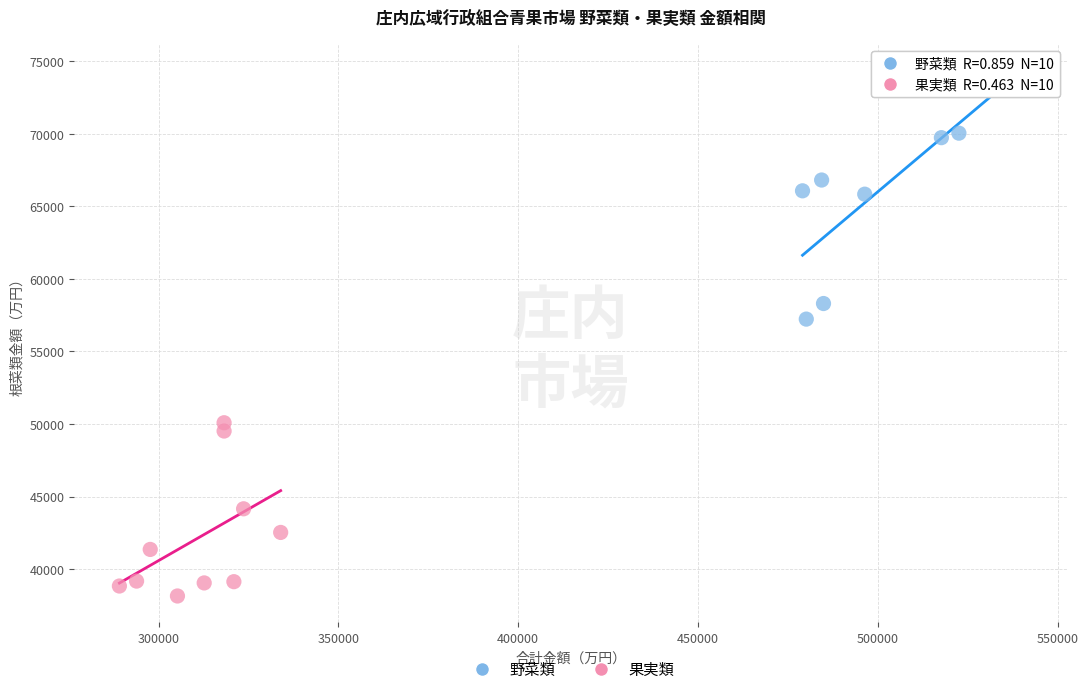

Which series reaches the maximum Y coordinate?

野菜類